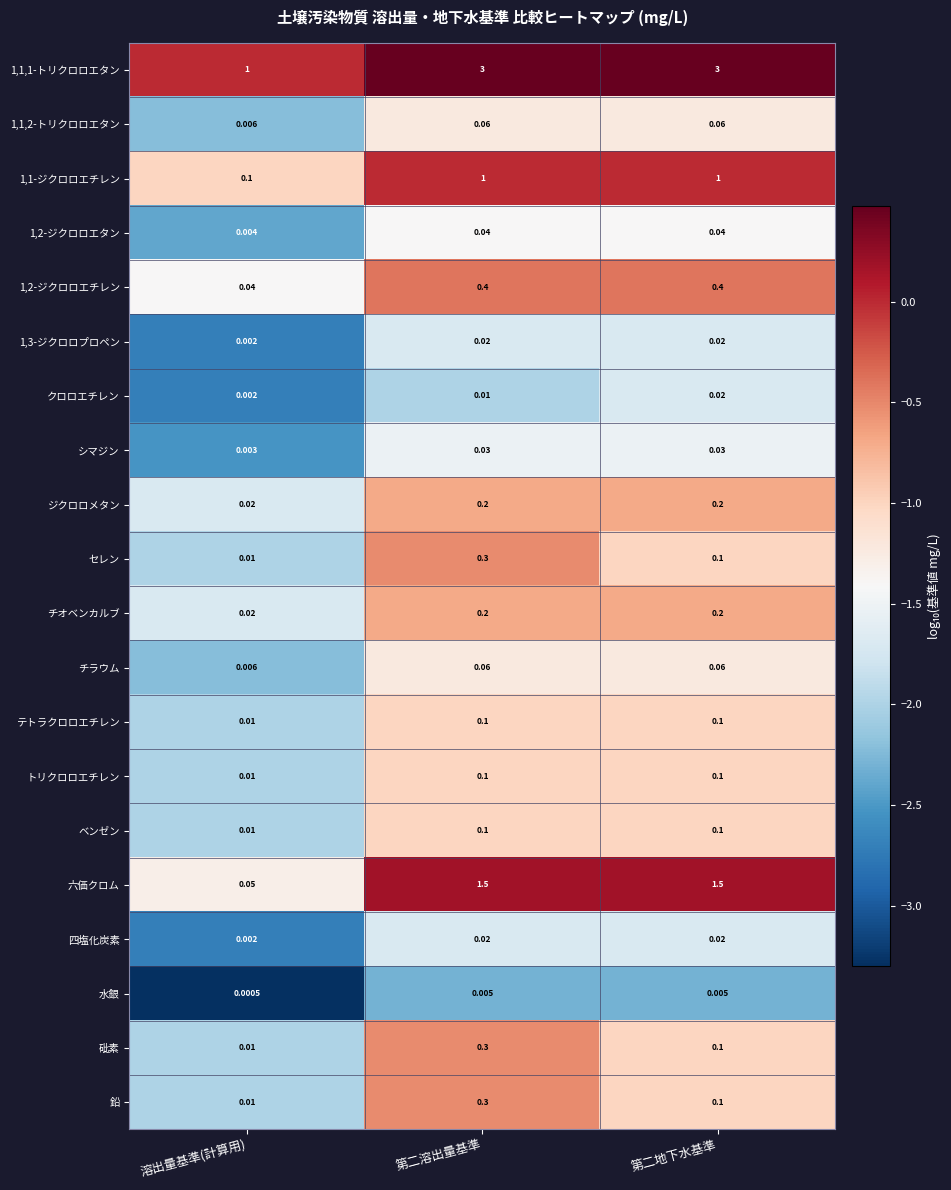

Which category has the highest value in the クロロエチレン series?

第二地下水基準